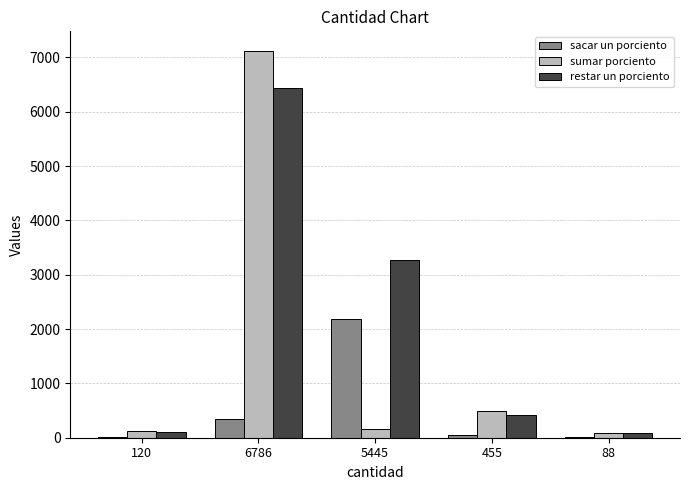

Which series changed the most between 6786 and 455?

sumar porciento